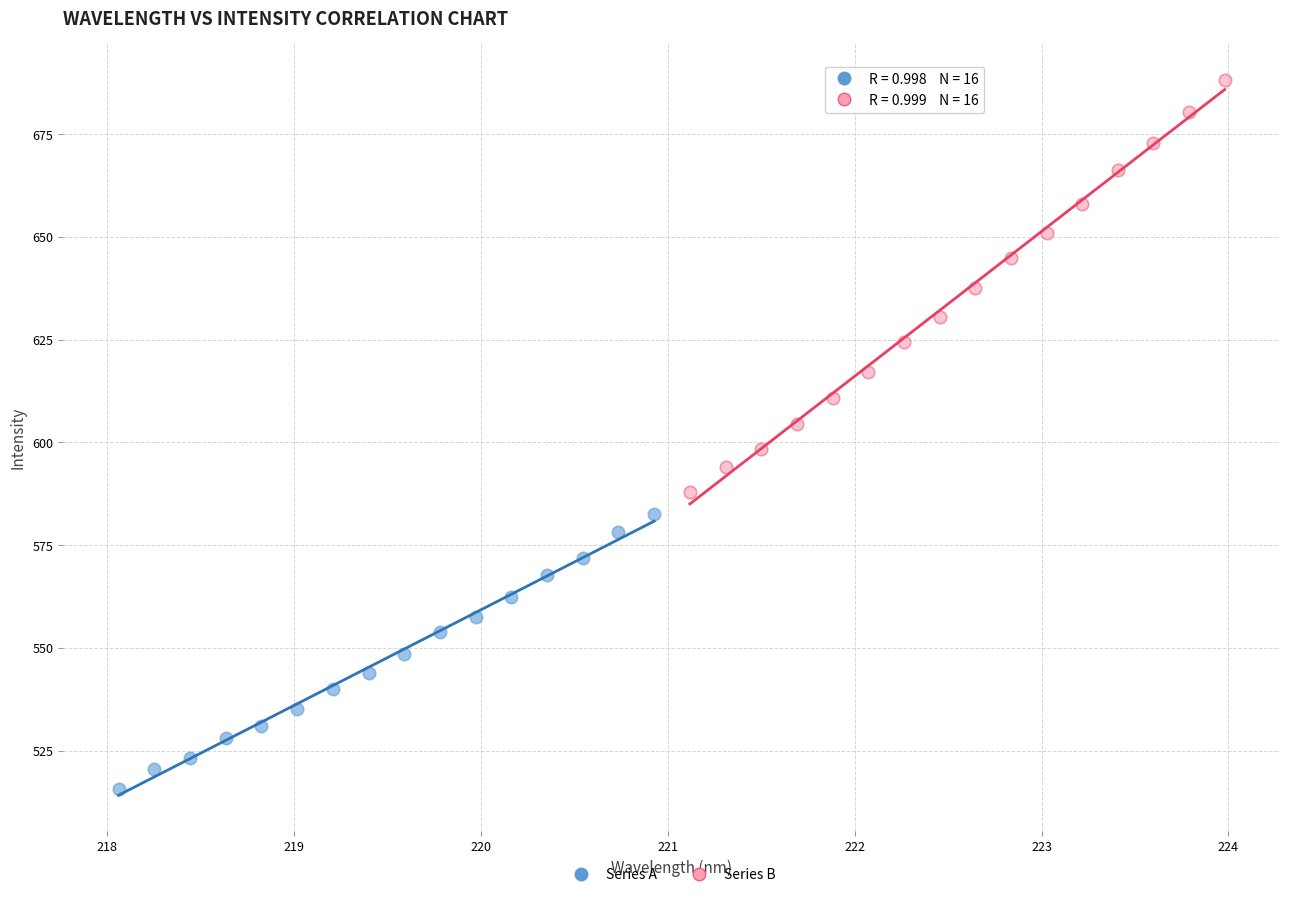

Which series has the widest spread of Y values?

Series B